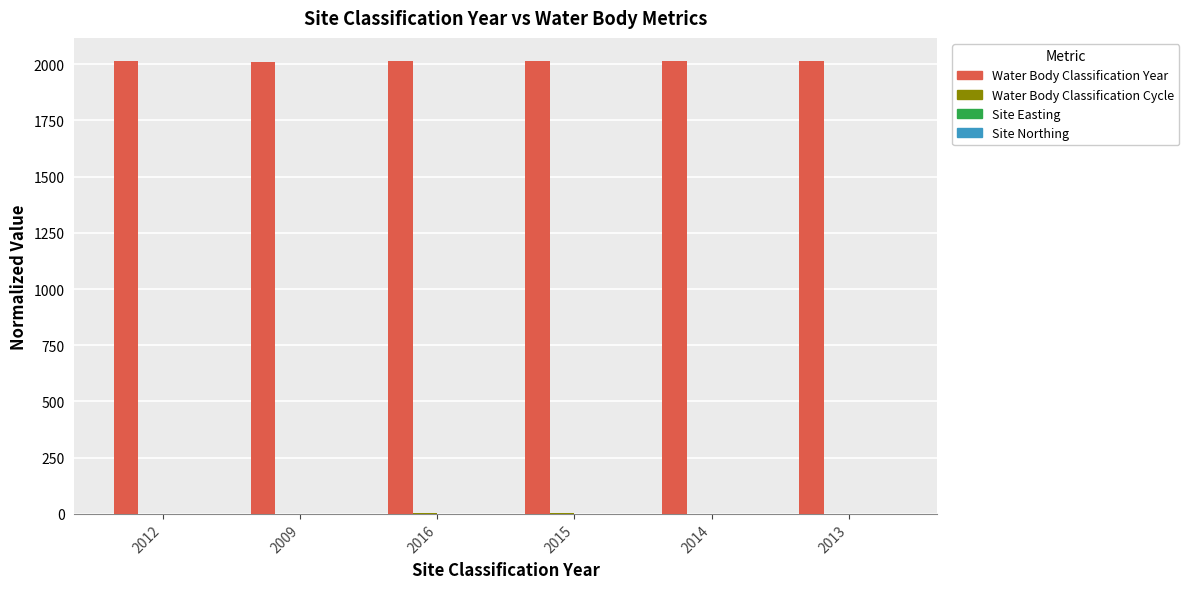

The value of Water Body Classification Year at 2009 is 1086.3. True or false?

False